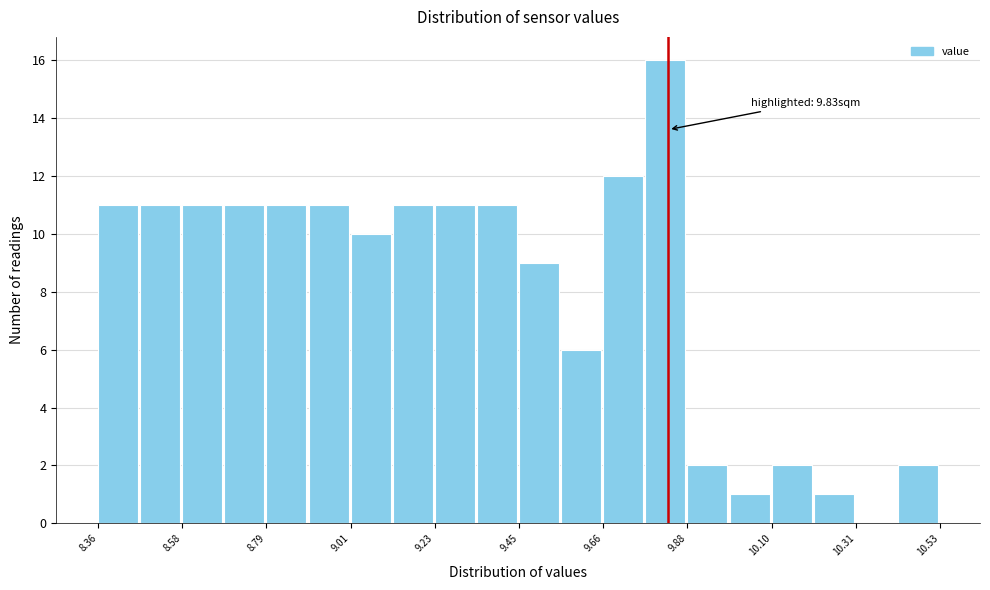

Read against the x-axis, roughly where is the centre of the tallest bar?

9.80